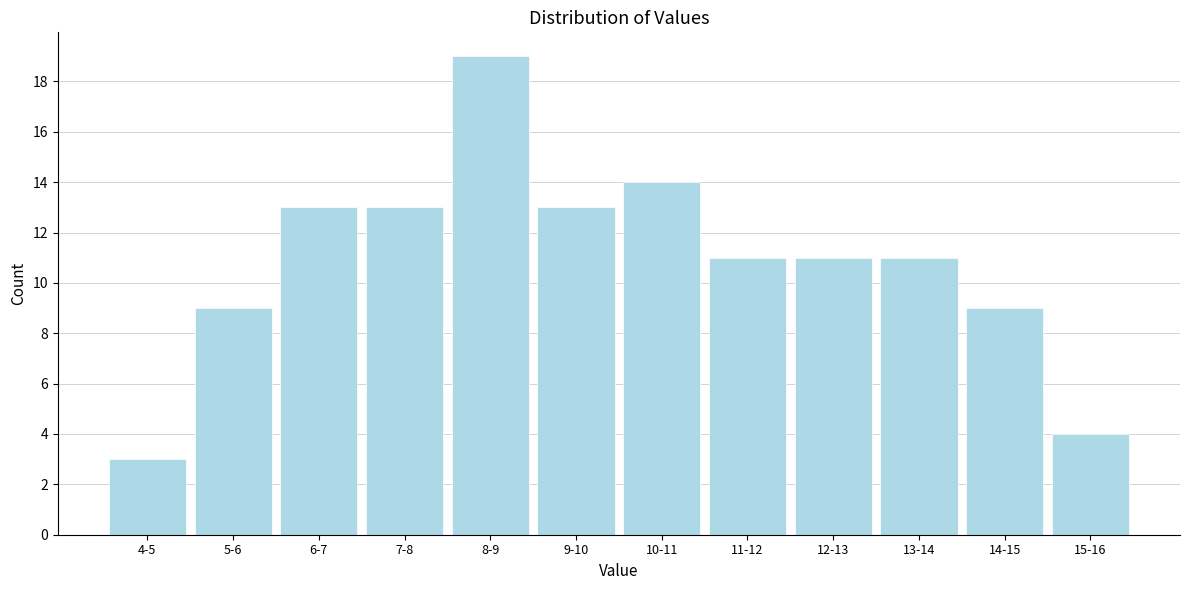

Reading left to right, list all the values displayed in this chart.

3	9	13	13	19	13	14	11	11	11	9	4